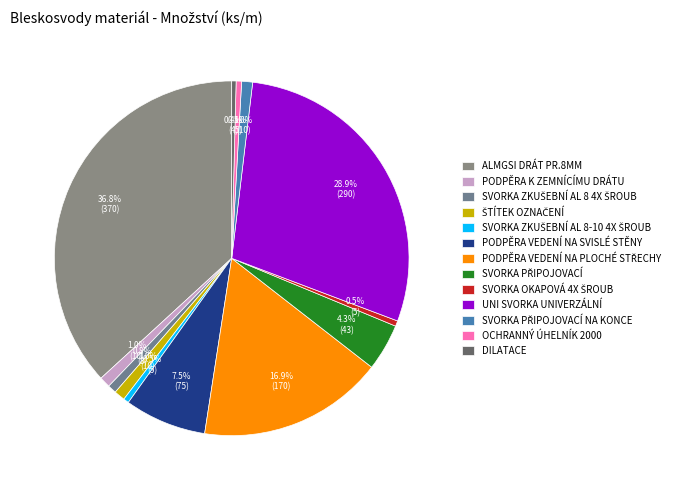

How many slices are in this pie chart?

13